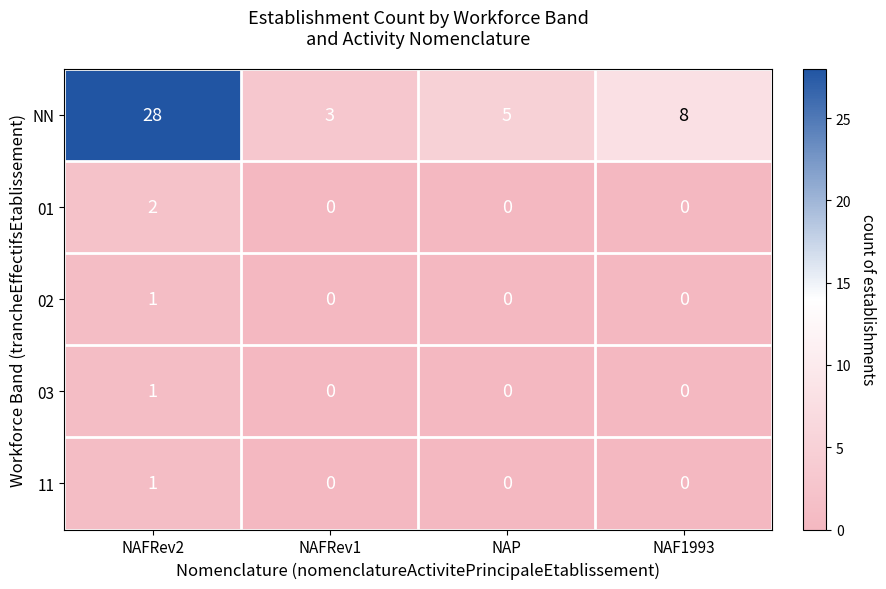

True or false: 03 has a value of 0 at NAFRev1.

True